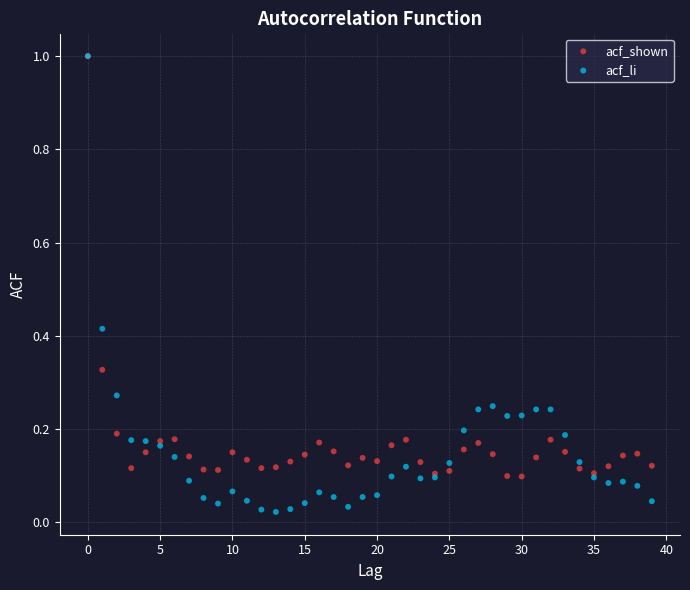

Which series contains the lowest Y value?

acf_li